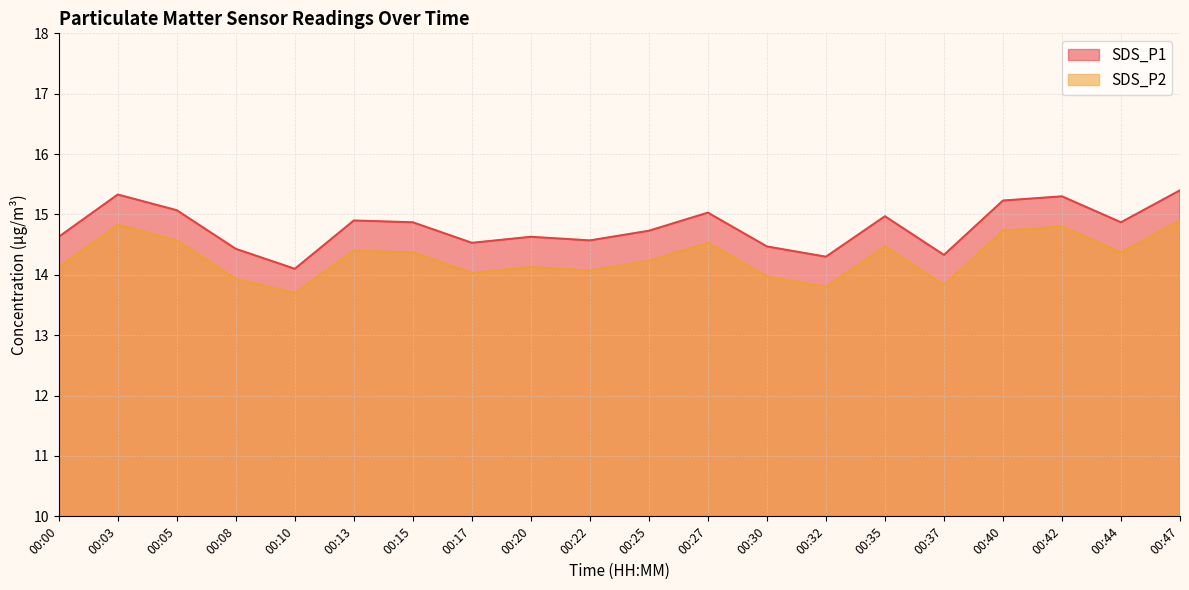

At which category does SDS_P1 reach its first local peak?

00:03